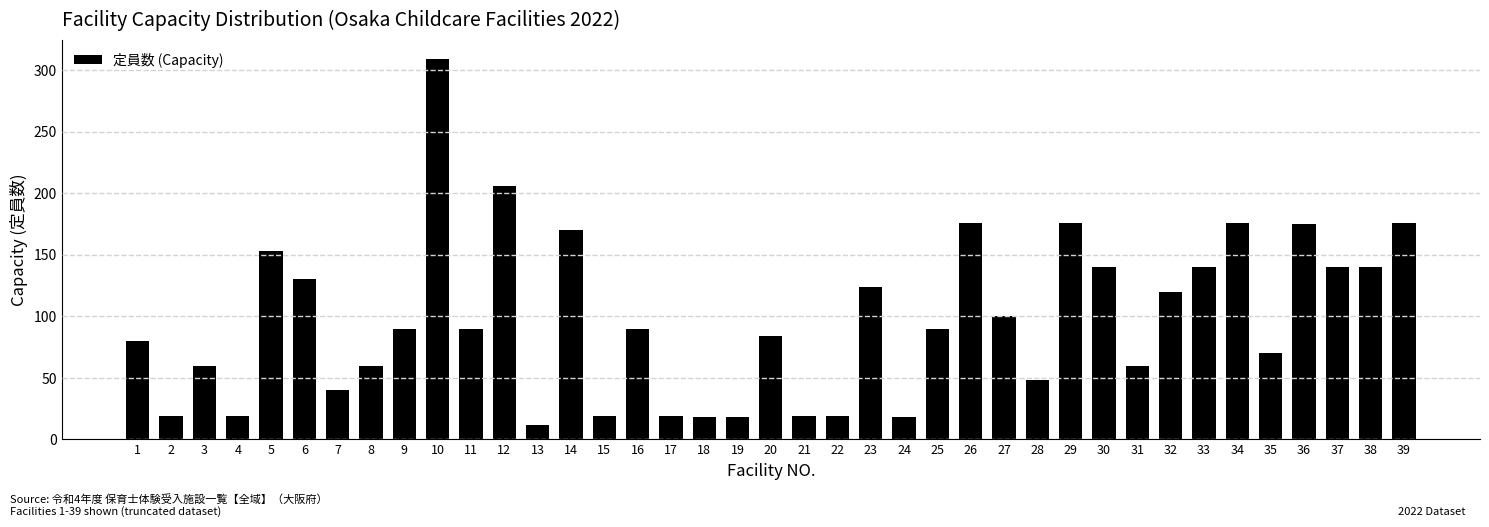

What is the value of the 35th bar from the left?

70